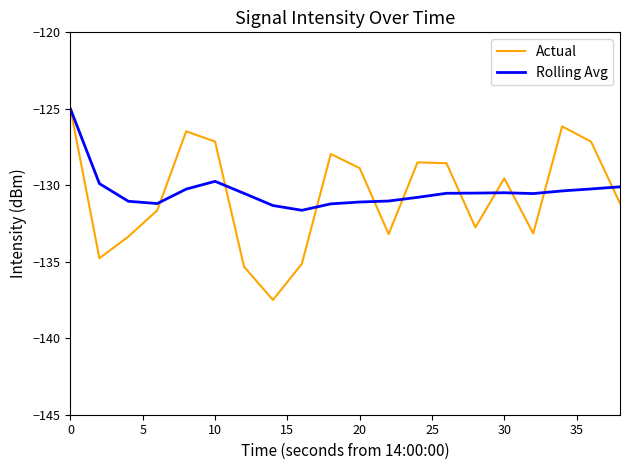

Which series has the widest spread of values?

Actual